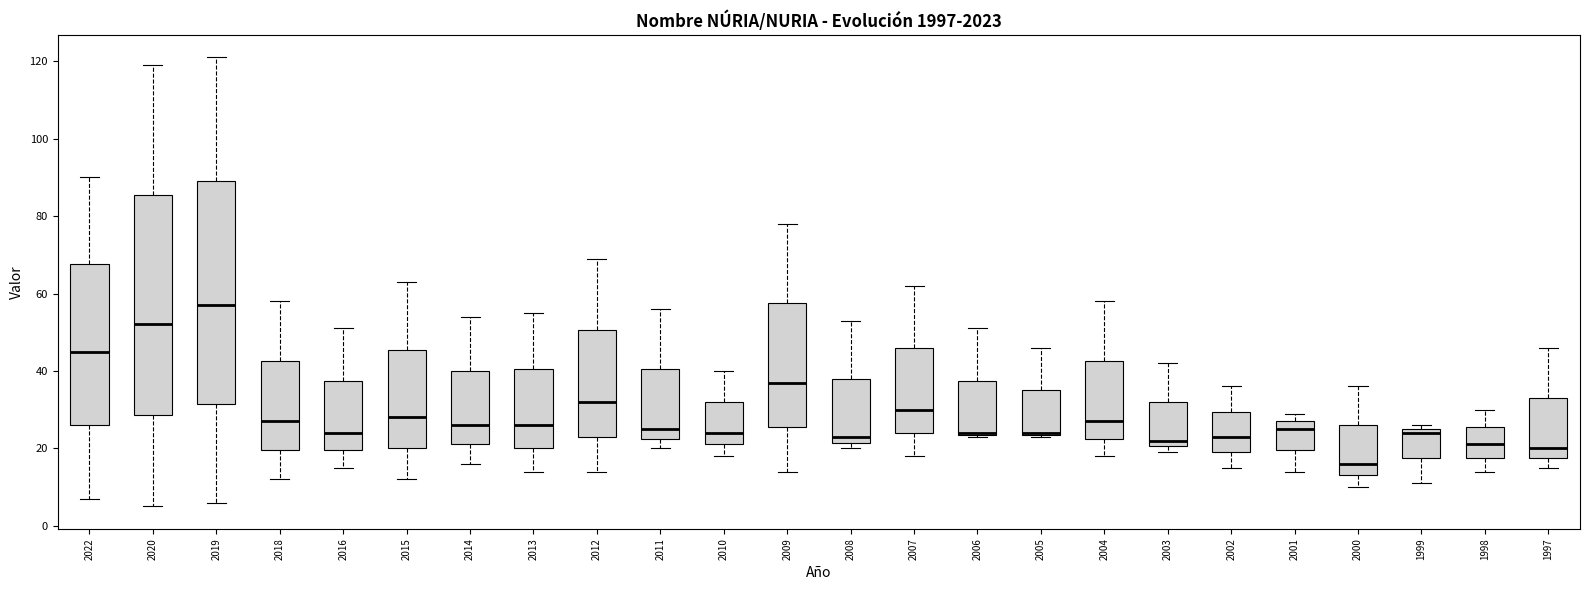

Where does the median line of the box at x = 2000 sit on the y-axis? The values are not printed on the chart, so give them approximately, as read against the axis.

16